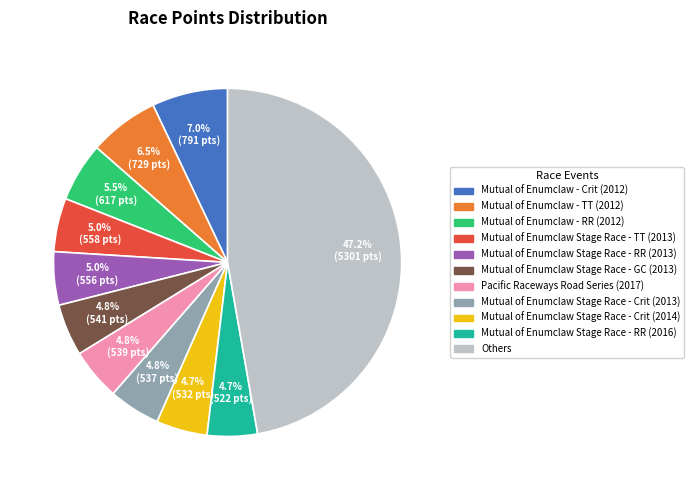

Is there a majority slice in this chart?

No